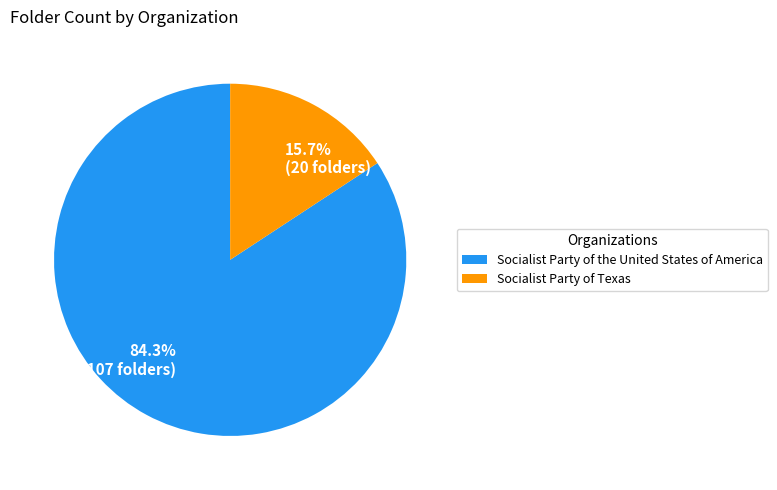

Rank the categories by value from lowest to highest.

Socialist Party of Texas, Socialist Party of the United States of America